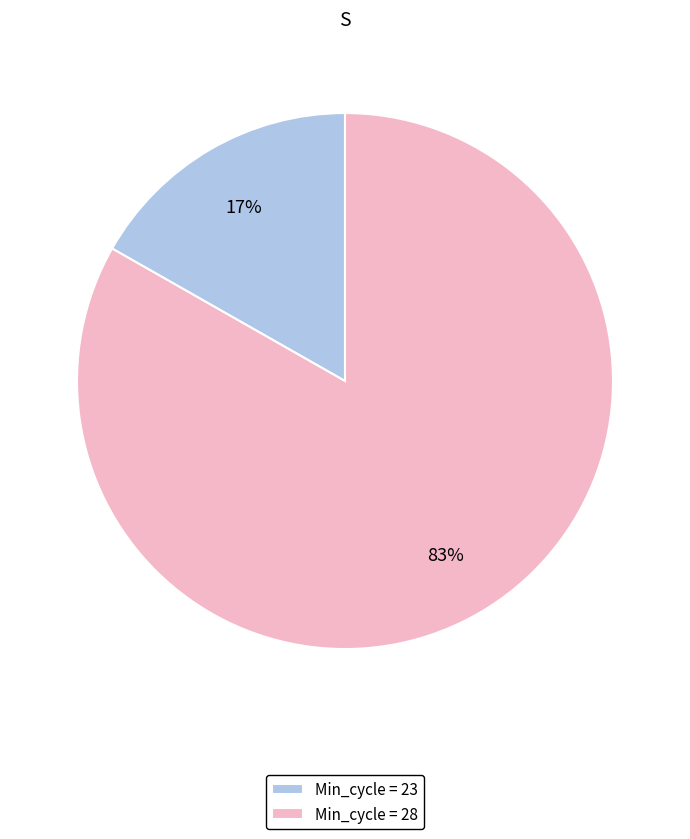

Is the sum of Min_cycle = 28 and Min_cycle = 23 greater than half?

Yes